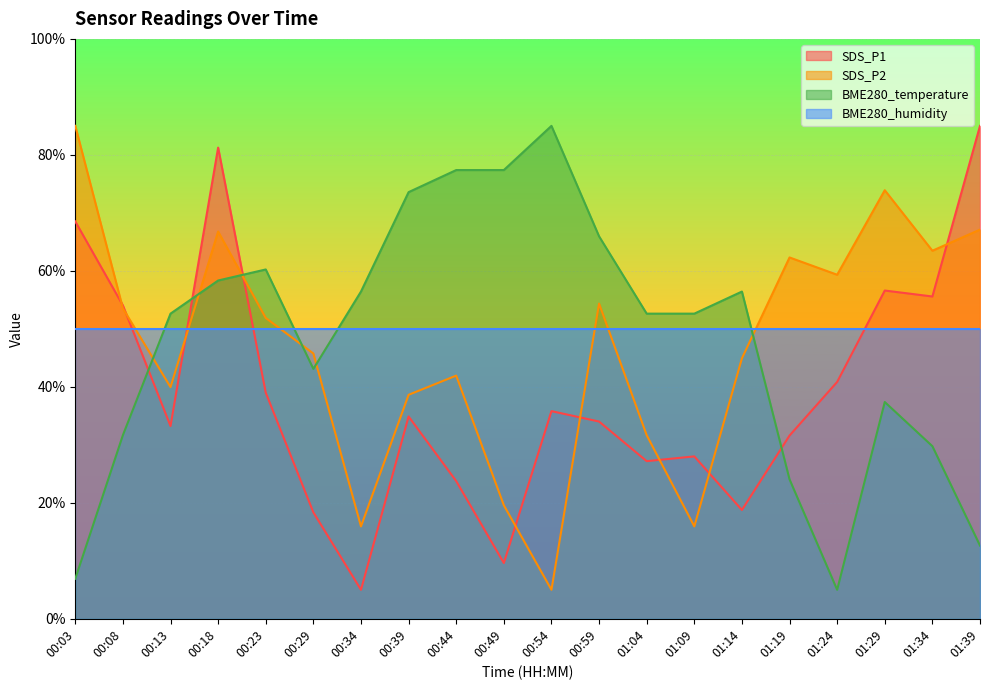

How many interior local peaks does the SDS_P2 series have?

5